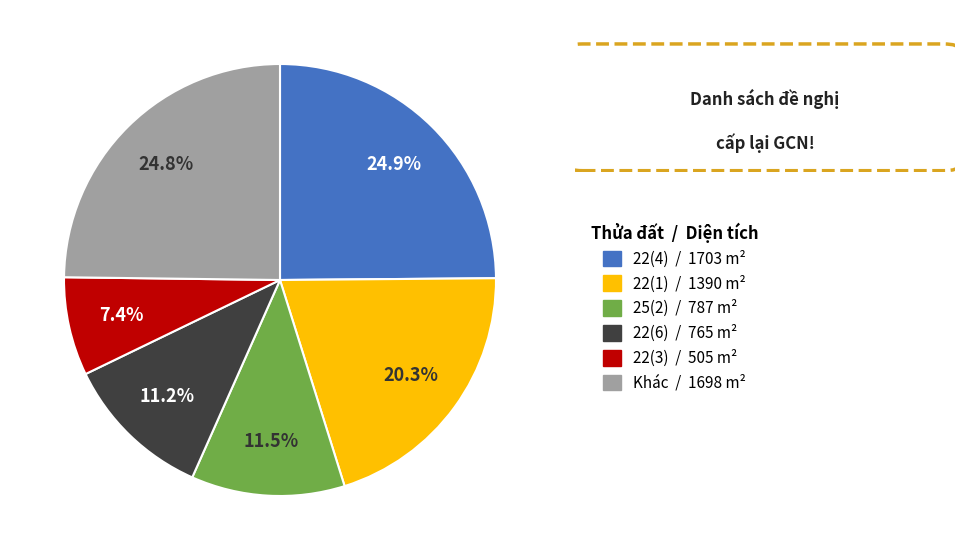

Is there any slice that represents more than half of the pie?

No